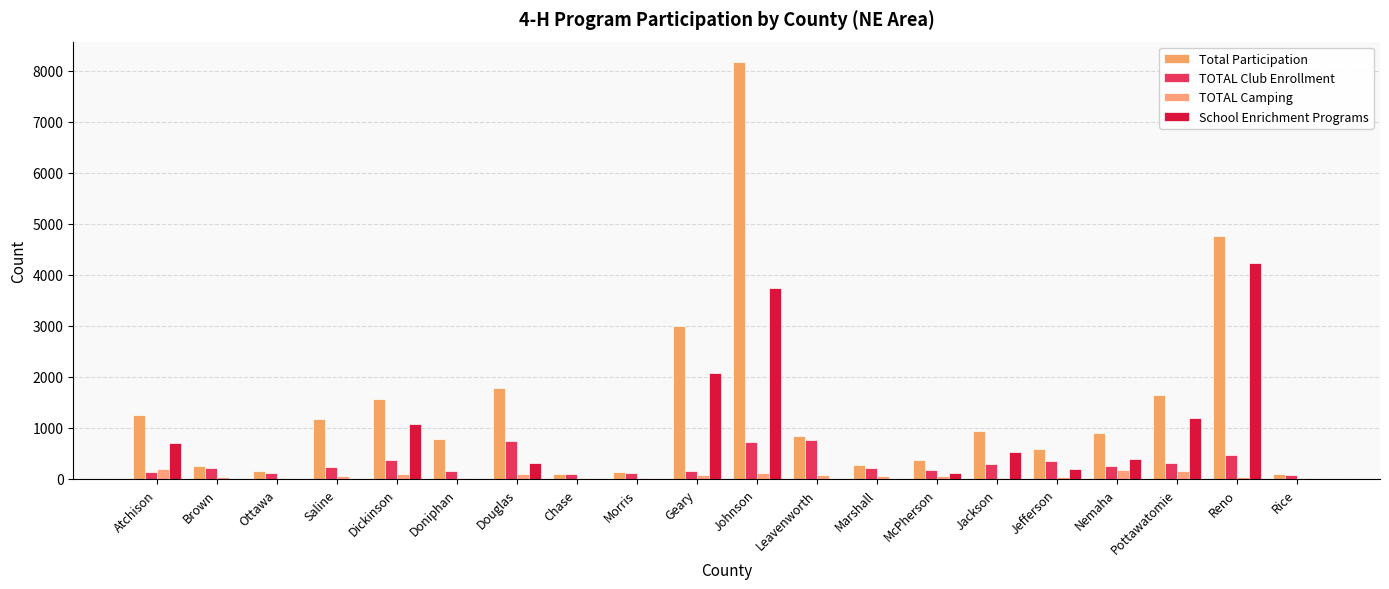

Which has a higher value, Saline or Johnson?

Johnson